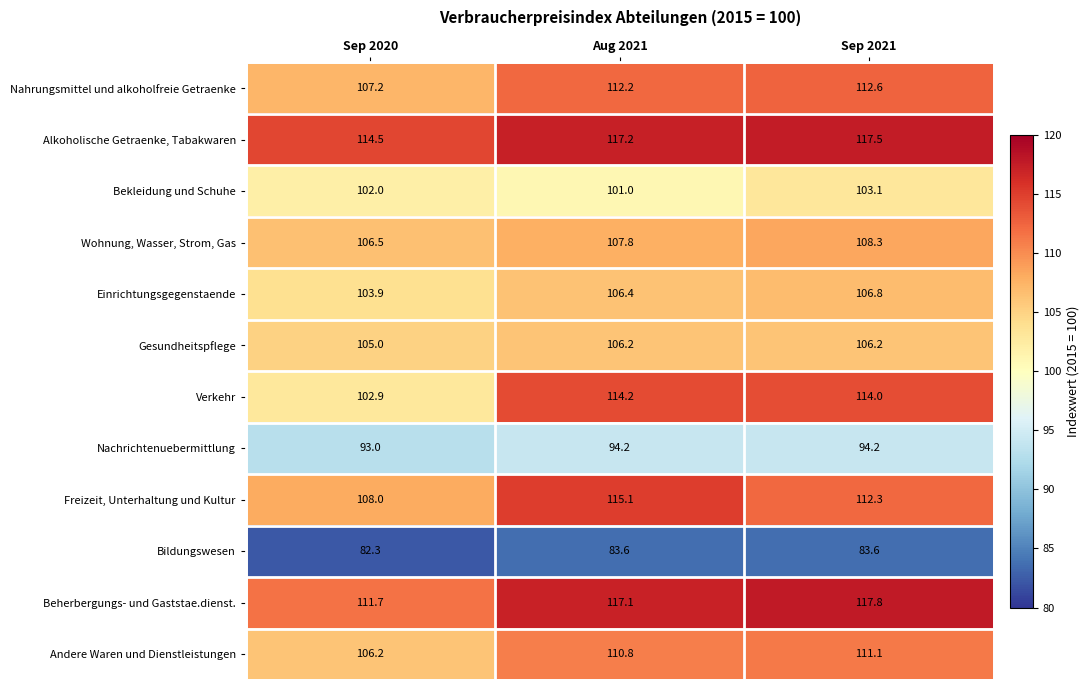

Rank the series by their maximum value, from highest to lowest.

Beherbergungs- und Gaststae.dienst., Alkoholische Getraenke, Tabakwaren, Freizeit, Unterhaltung und Kultur, Verkehr, Nahrungsmittel und alkoholfreie Getraenke, Andere Waren und Dienstleistungen, Wohnung, Wasser, Strom, Gas, Einrichtungsgegenstaende, Gesundheitspflege, Bekleidung und Schuhe, Nachrichtenuebermittlung, Bildungswesen